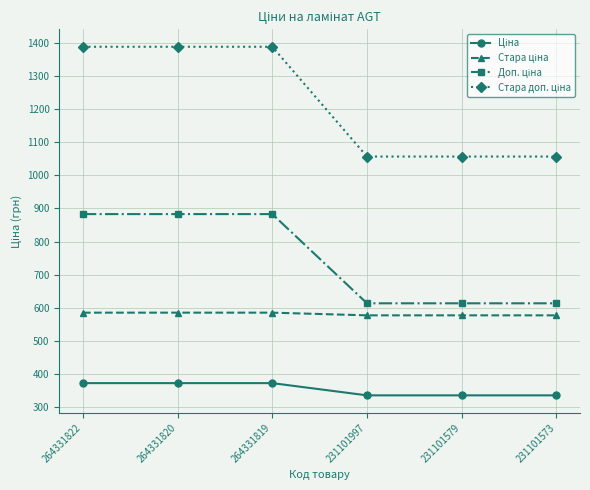

What is the spread (max minus min) of values at 231101579?

722.8